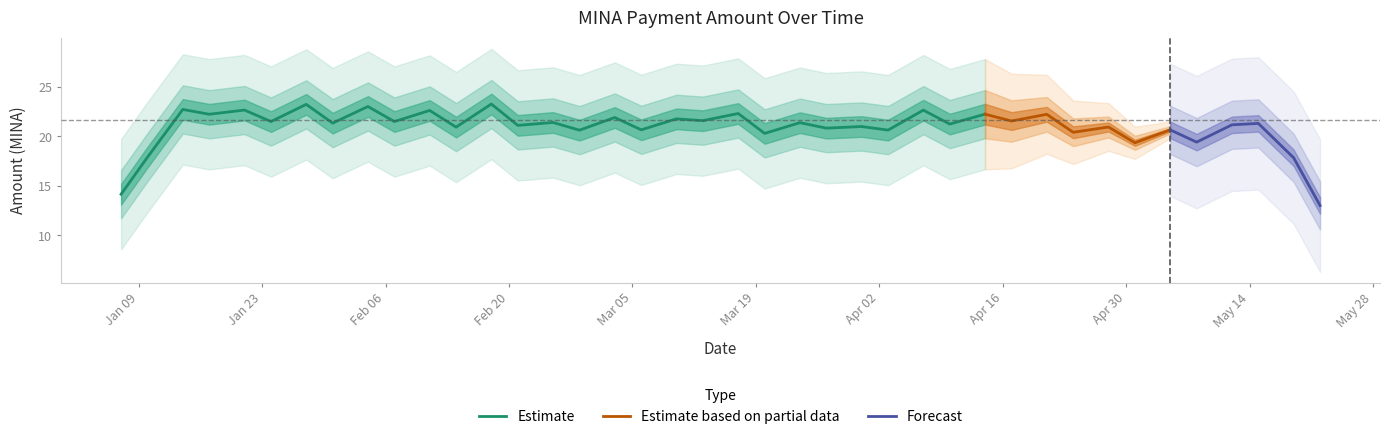

Where is the first local minimum?

2024-01-17